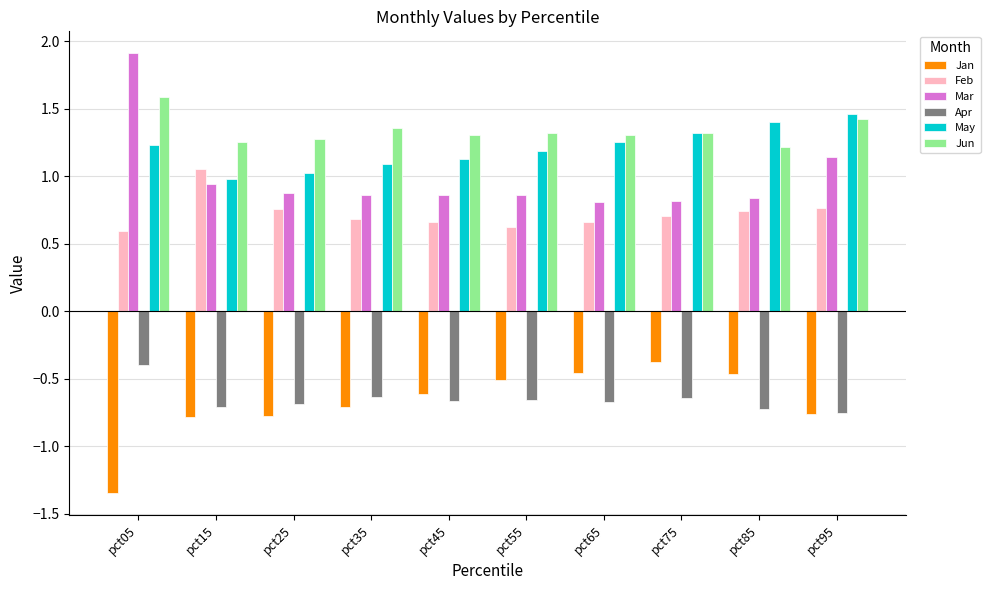

What is the difference between the highest and lowest values at pct85?

2.1